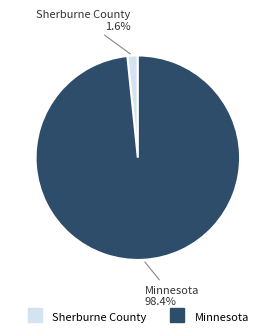

Which category has the biggest portion of the pie?

Minnesota